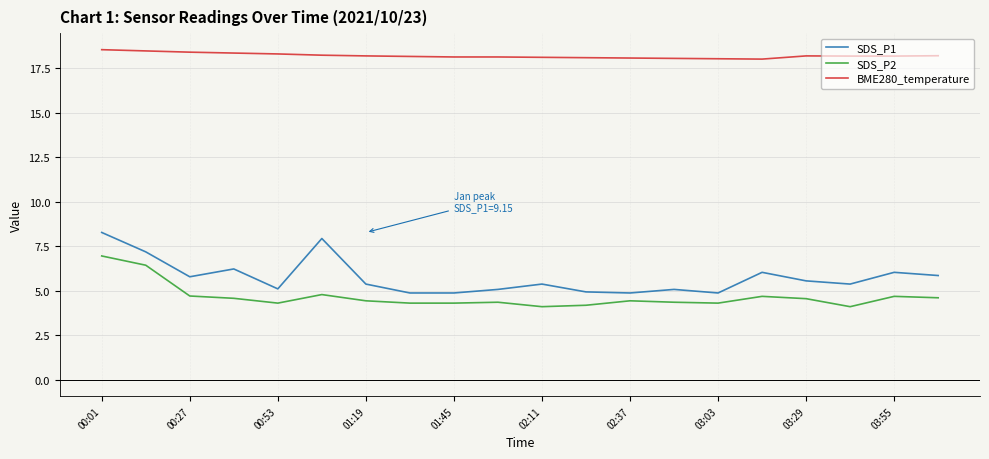

List the series in order of their peak value, highest first.

BME280_temperature, SDS_P1, SDS_P2